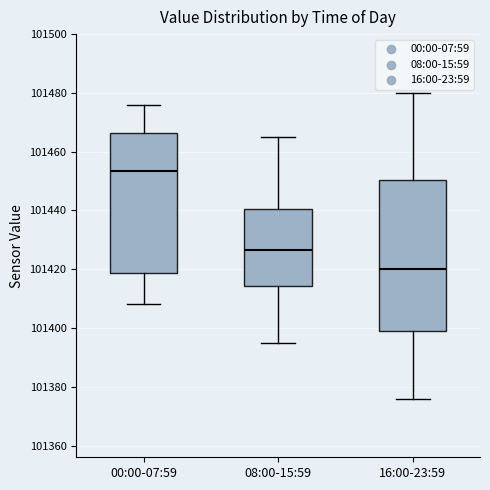

Where is the upper edge of the box for 08:00-15:59 on the y-axis? The values are not printed on the chart, so give them approximately, as read against the axis.

101440